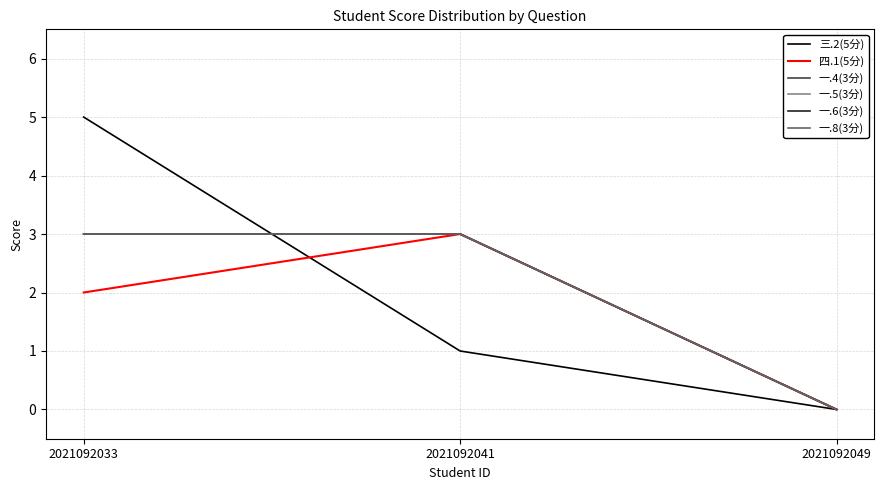

Is this an area chart (filled region under the line)?

No